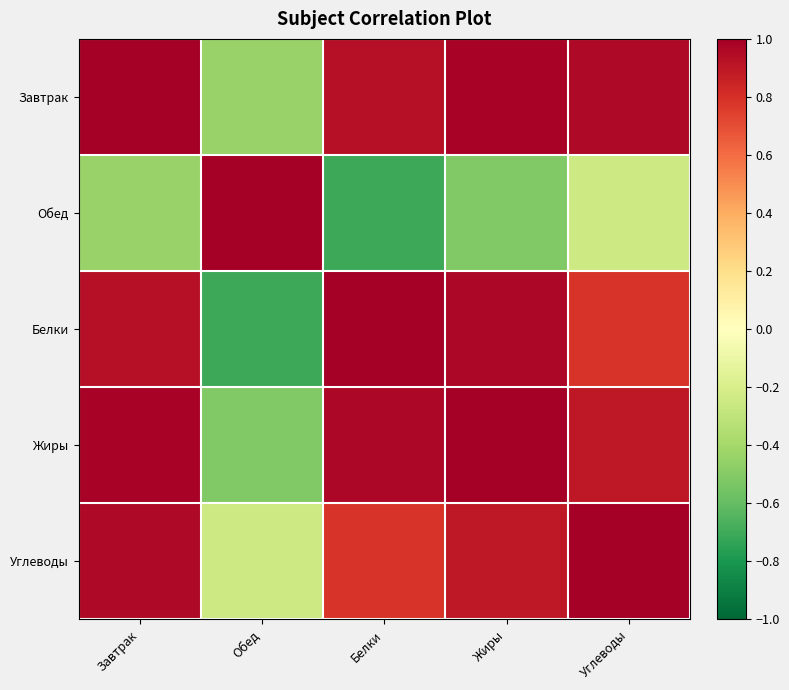

Which series has the largest range (max minus min)?

Обед